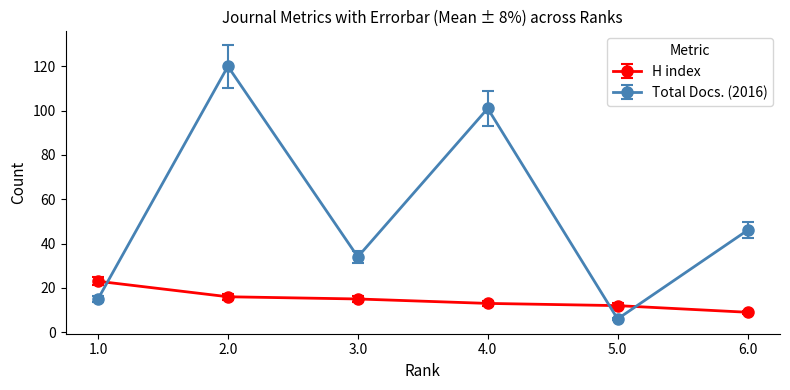

How many series are shown in this chart?

2